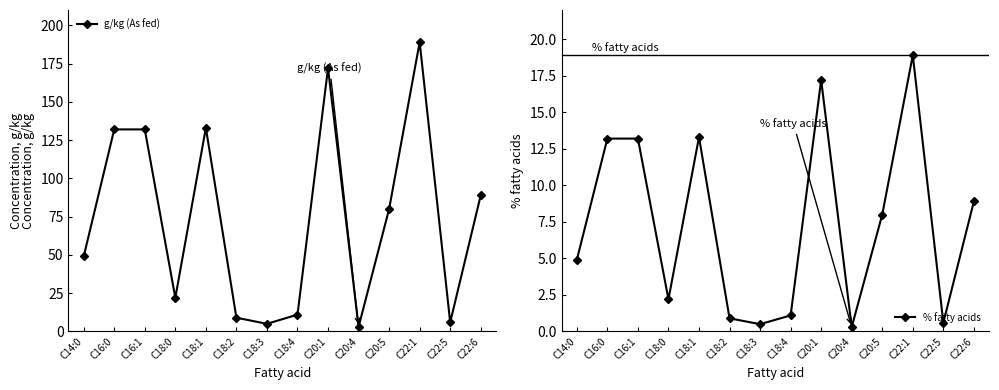

Count the number of data series in this chart.

2